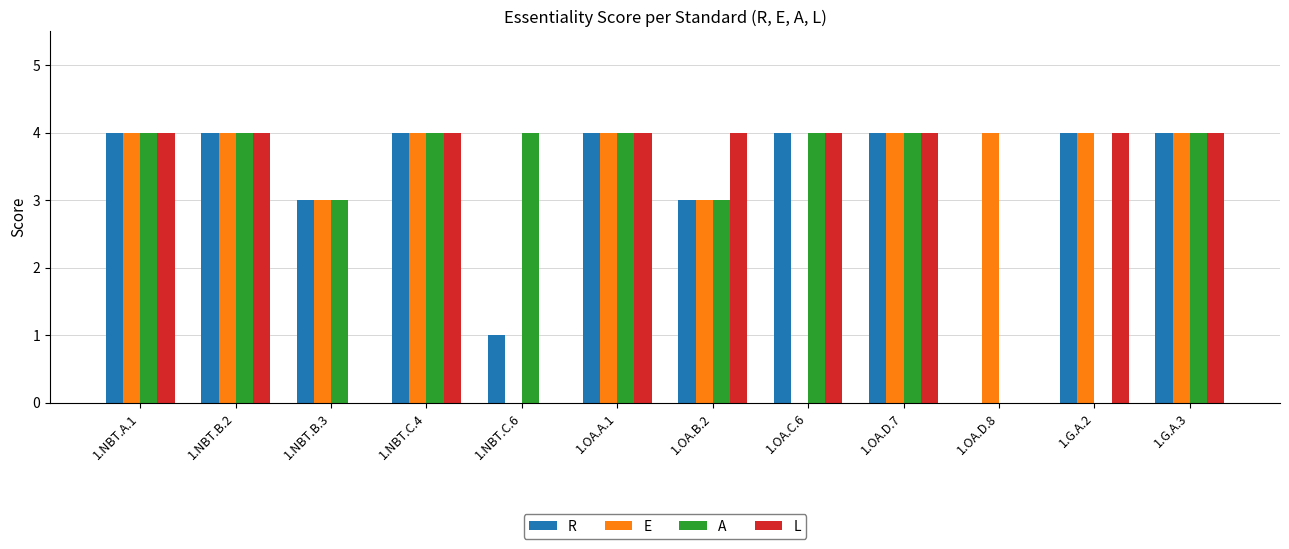

What is the maximum value for E?

4